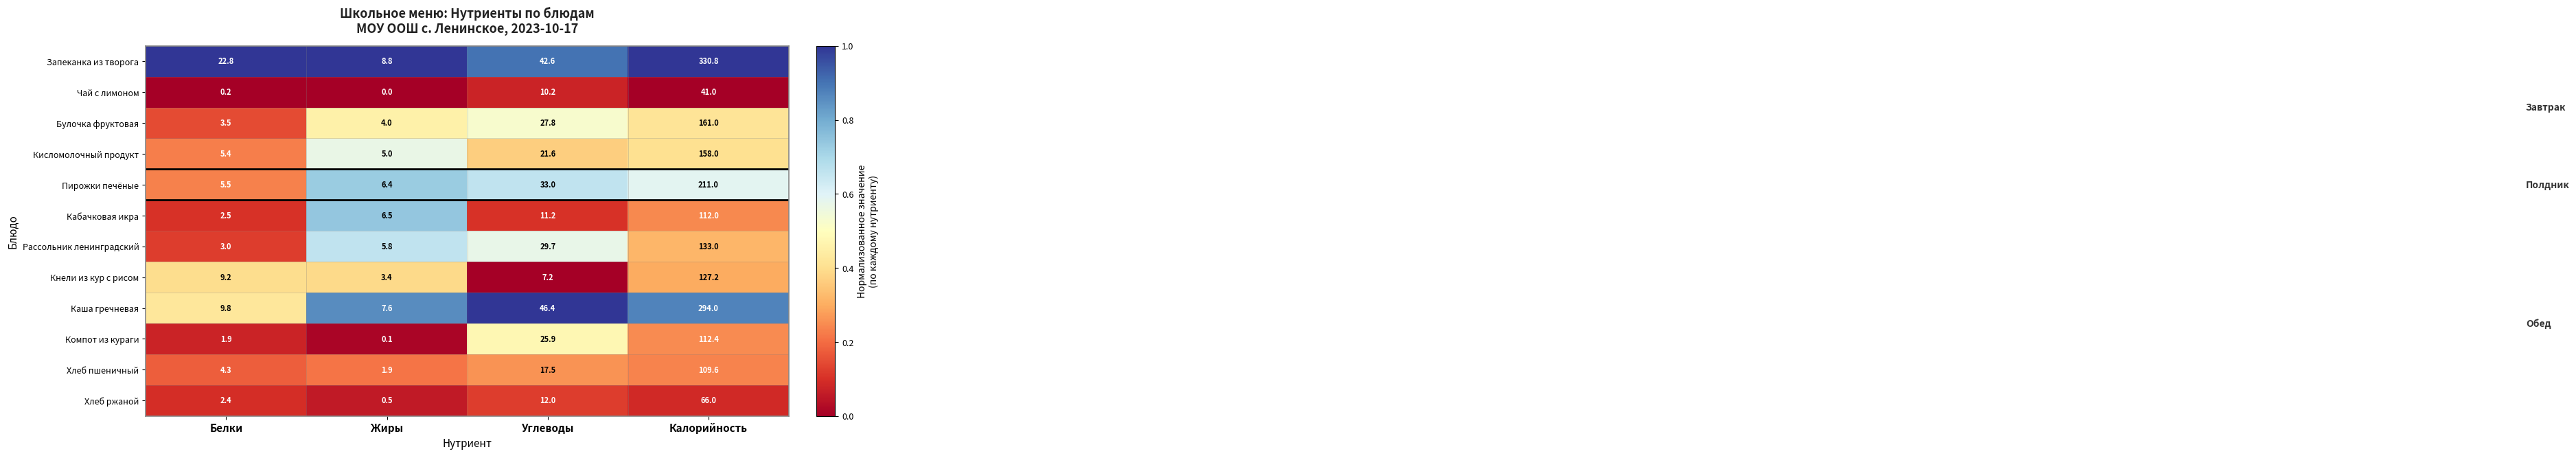

What is the total value across all series at Белки?

70.5